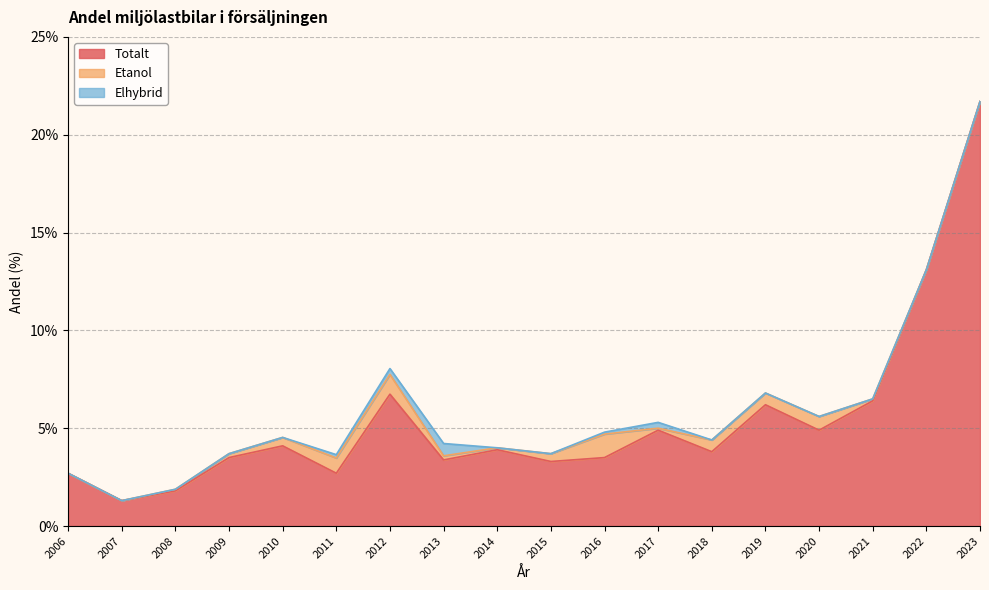

Reading left to right, list all the values displayed in this chart.

Totalt: 2006=2.7	2007=1.3	2008=1.8	2009=3.5	2010=4.1	2011=2.7	2012=6.7	2013=3.4	2014=3.9	2015=3.3	2016=3.5	2017=4.9	2018=3.8	2019=6.2	2020=4.9	2021=6.4	2022=13.1	2023=21.7
Etanol: 2006=0.0	2007=0.0	2008=0.1	2009=0.2	2010=0.4	2011=0.8	2012=1.0	2013=0.2	2014=0.1	2015=0.4	2016=1.2	2017=0.1	2018=0.6	2019=0.6	2020=0.7	2021=0.1	2022=0.0	2023=0.0
Elhybrid: 2006=0.0	2007=0.0	2008=0.0	2009=0.0	2010=0.0	2011=0.2	2012=0.3	2013=0.6	2014=0.0	2015=0.0	2016=0.1	2017=0.3	2018=0.0	2019=0.0	2020=0.0	2021=0.0	2022=0.0	2023=0.0